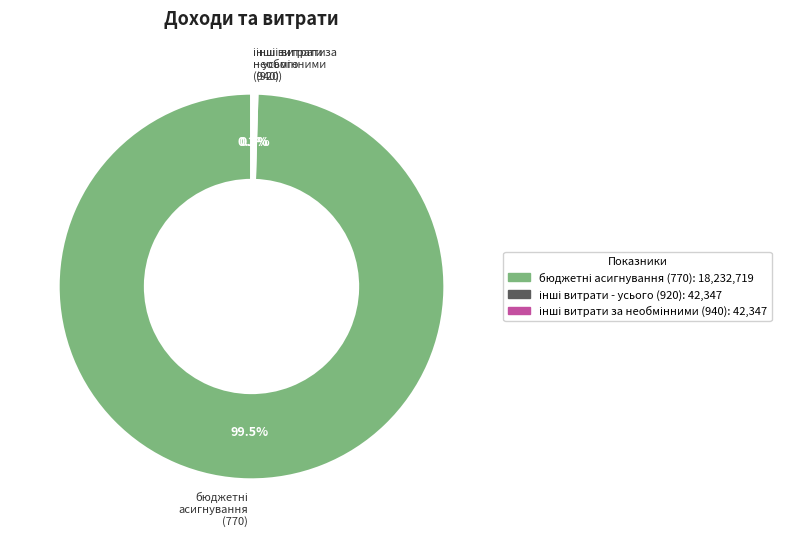

Is there a majority slice in this chart?

Yes